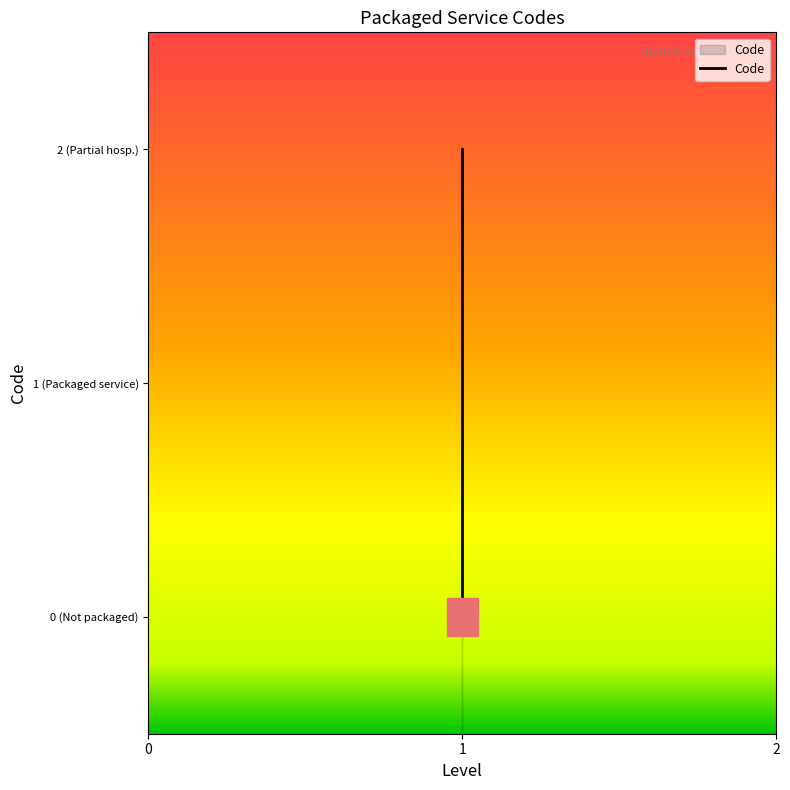

What is the difference between the maximum and minimum values?

2